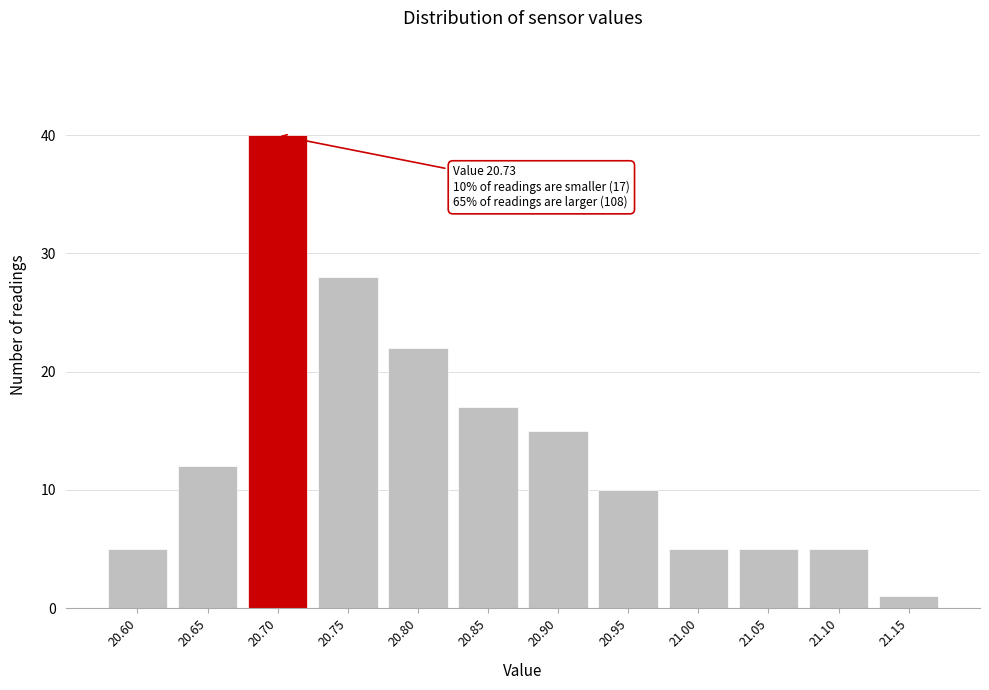

Reading left to right, list all the values displayed in this chart.

5	12	40	28	22	17	15	10	5	5	5	1